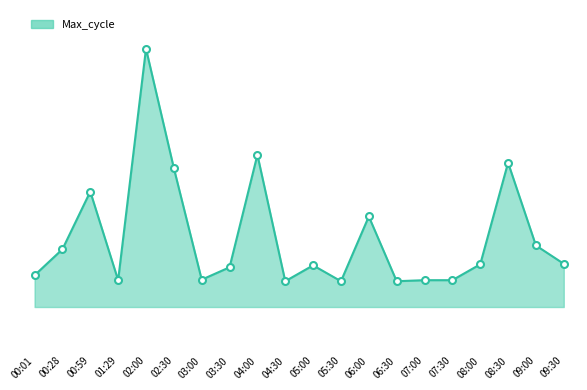

What is the label of the 17th point from the left?

08:00